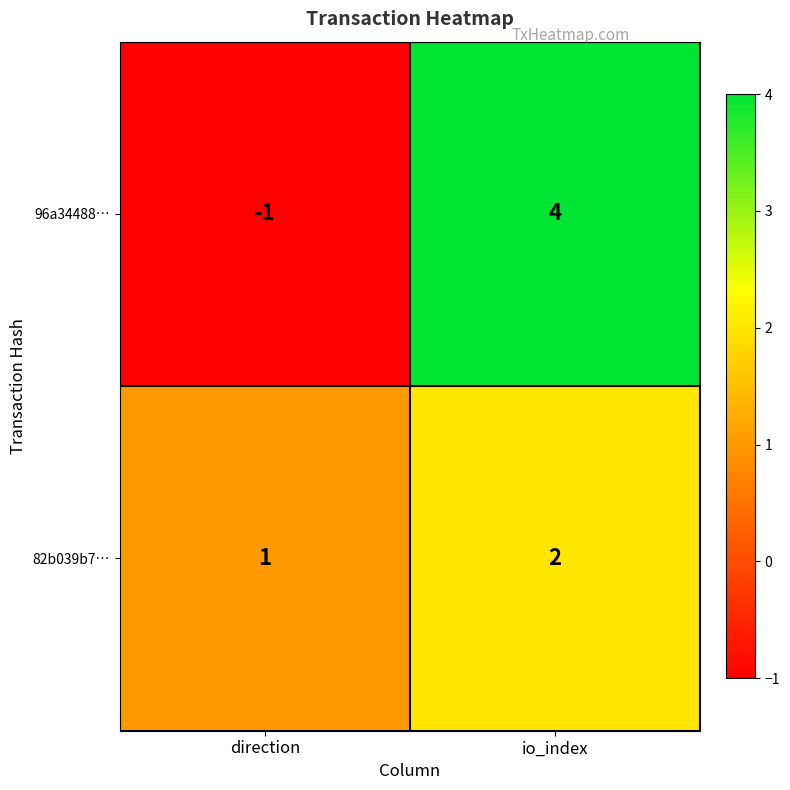

The value of 82b039b7… at direction is 2. True or false?

False